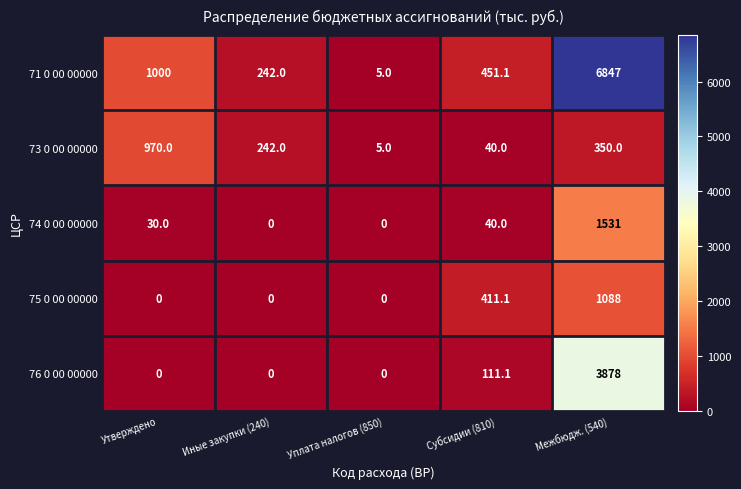

At which category is the sum across all series the highest?

Межбюдж. (540)